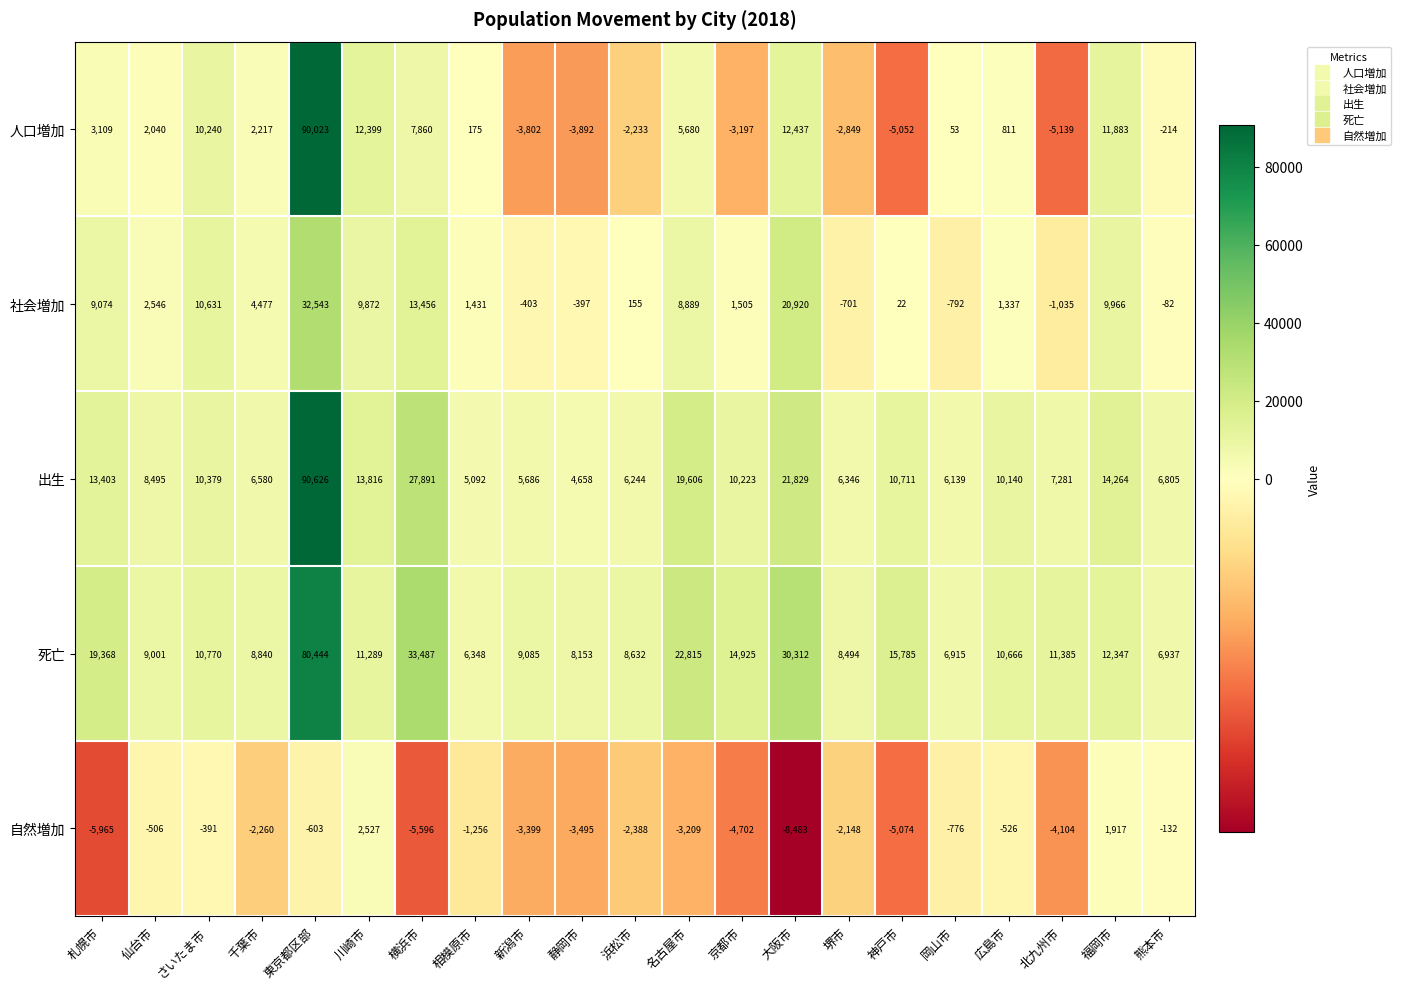

List the series in order of their peak value, lowest first.

自然増加, 社会増加, 死亡, 人口増加, 出生